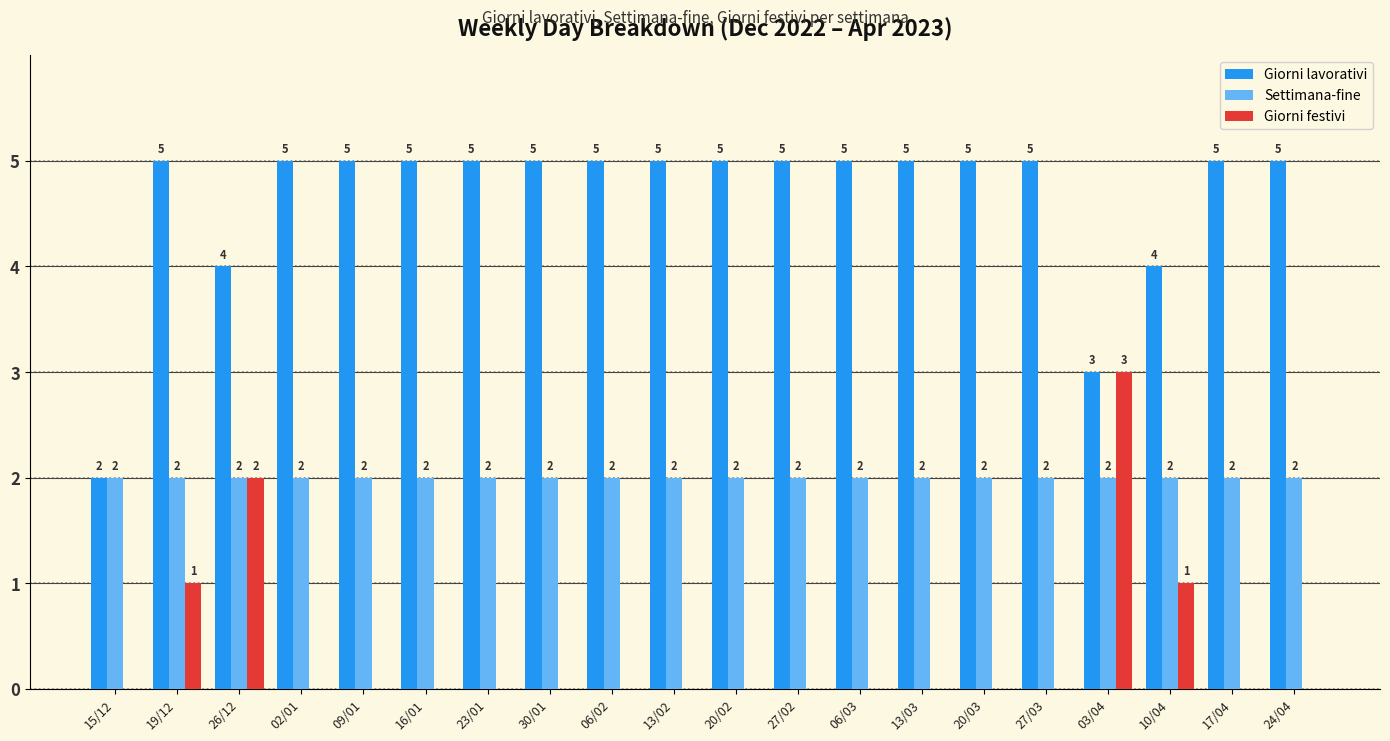

Which series has the largest total across all categories?

Giorni lavorativi